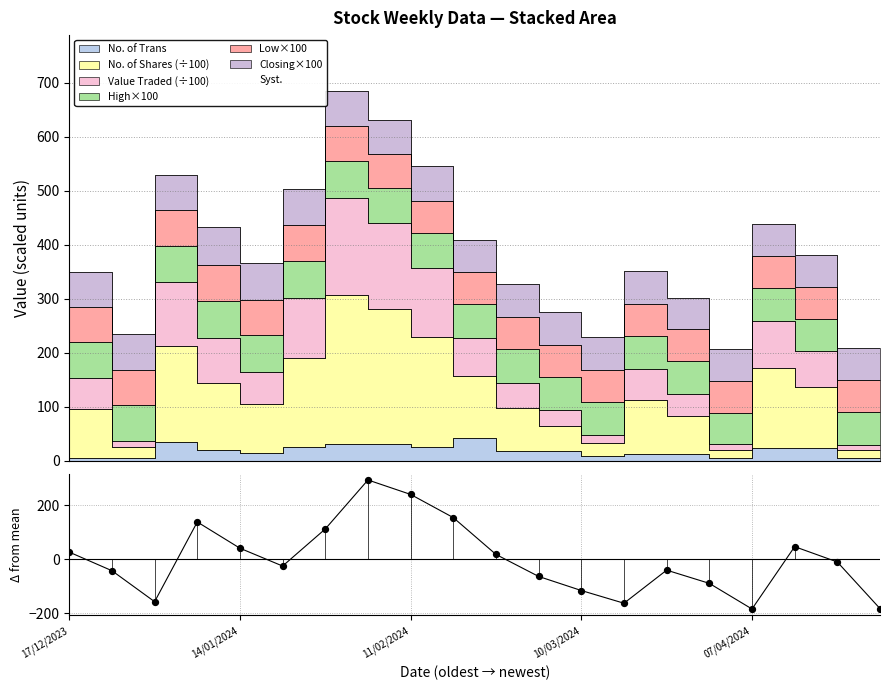

Which has a higher value, 10/03/2024 or 17?

10/03/2024